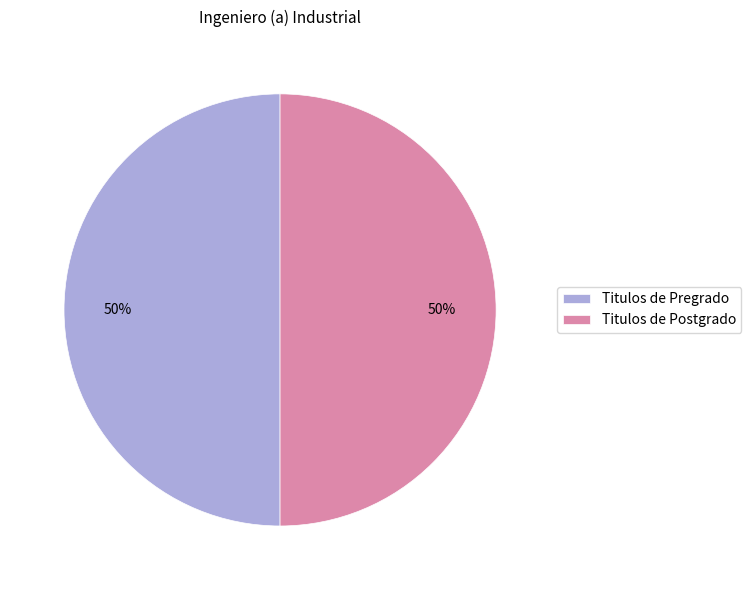

To the nearest percent, what is the combined percentage of Titulos de Pregrado and Titulos de Postgrado?

100%